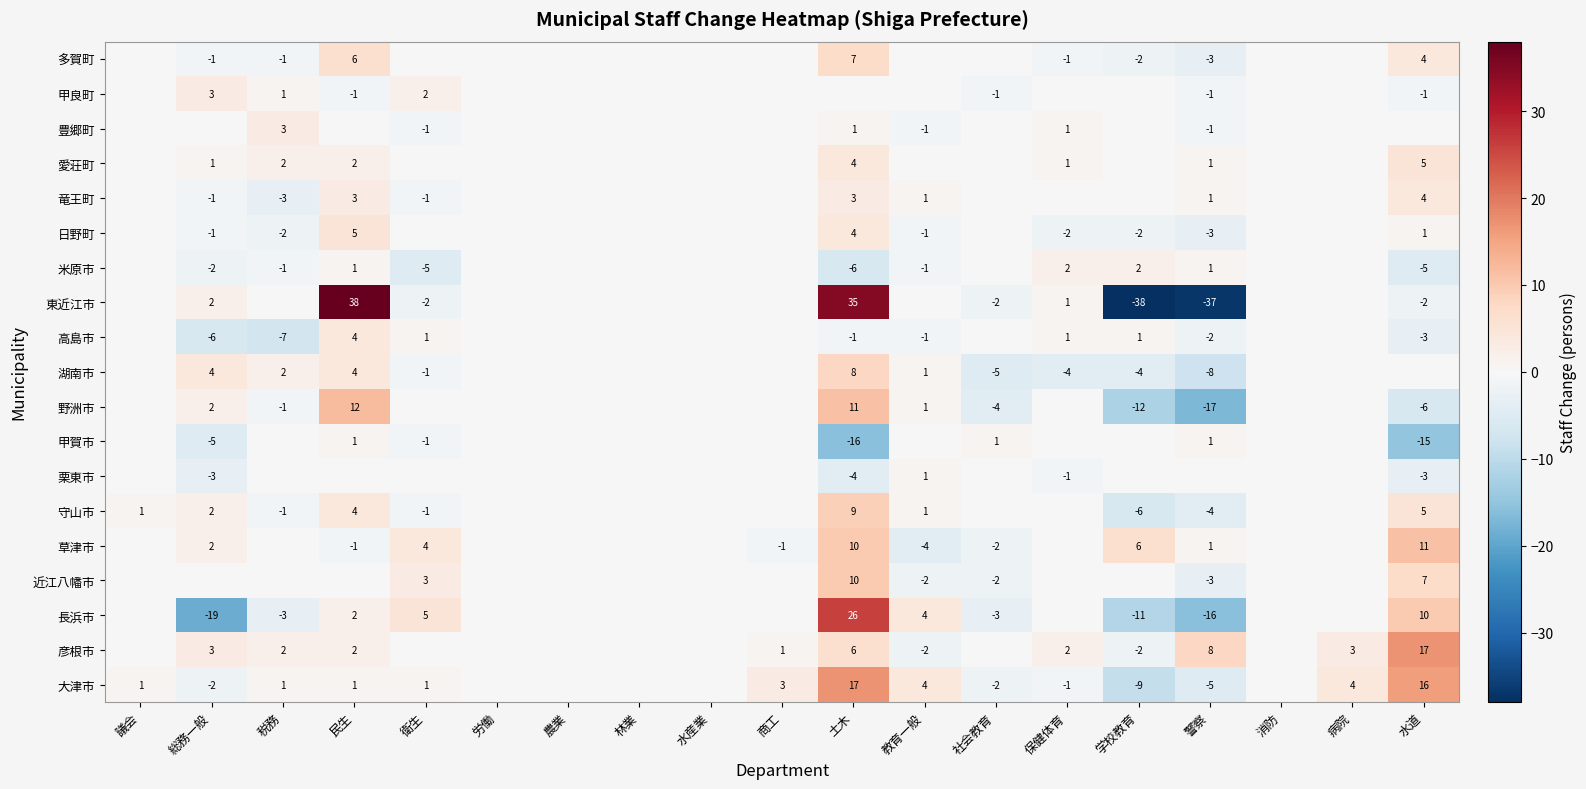

Which has a higher value, 衛生 or 警察?

衛生